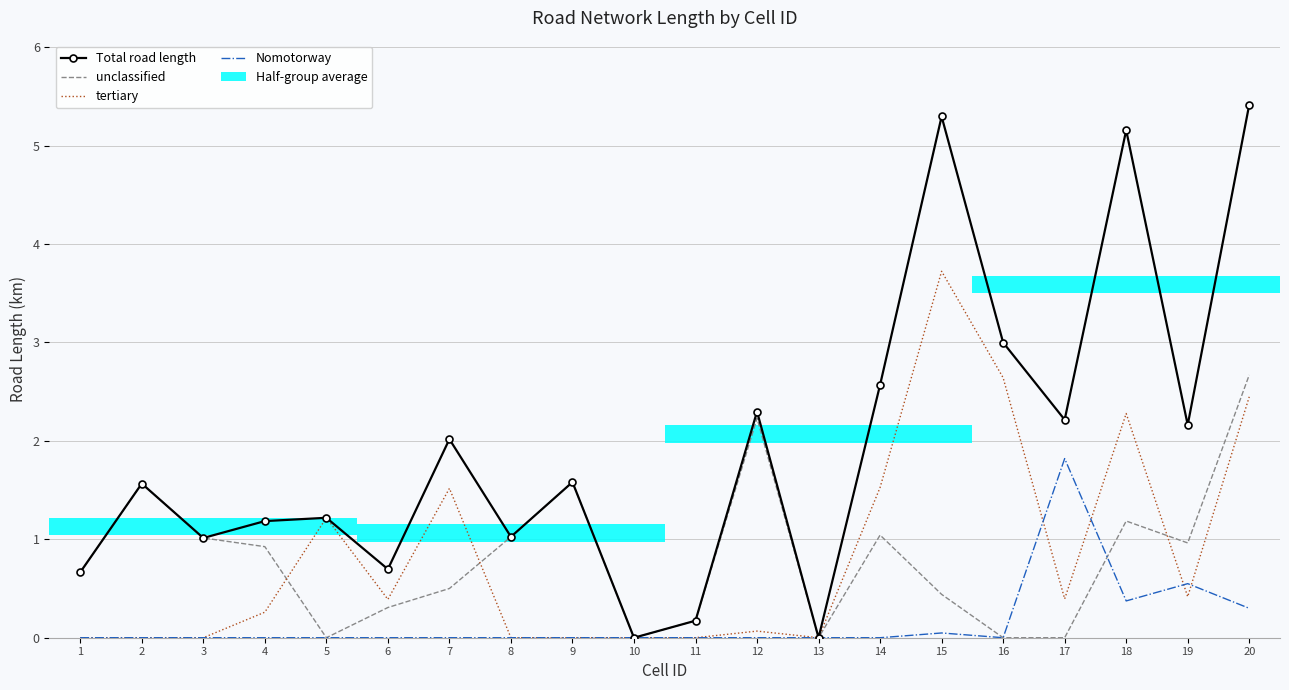

What is the difference between the maximum and minimum values in the unclassified series?

2.7